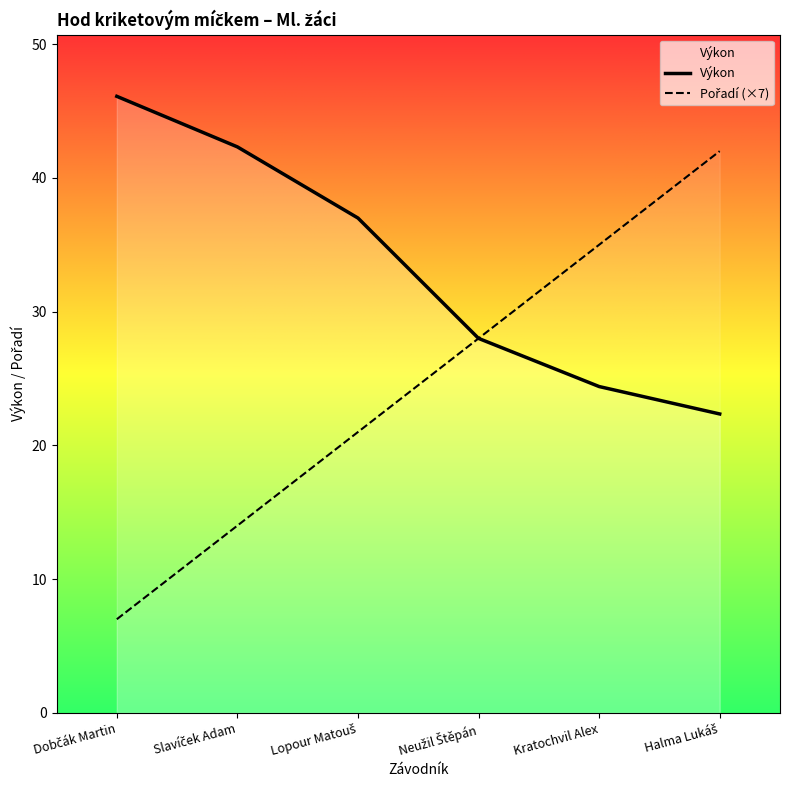

Which category has the lowest value in the Výkon series?

Halma Lukáš